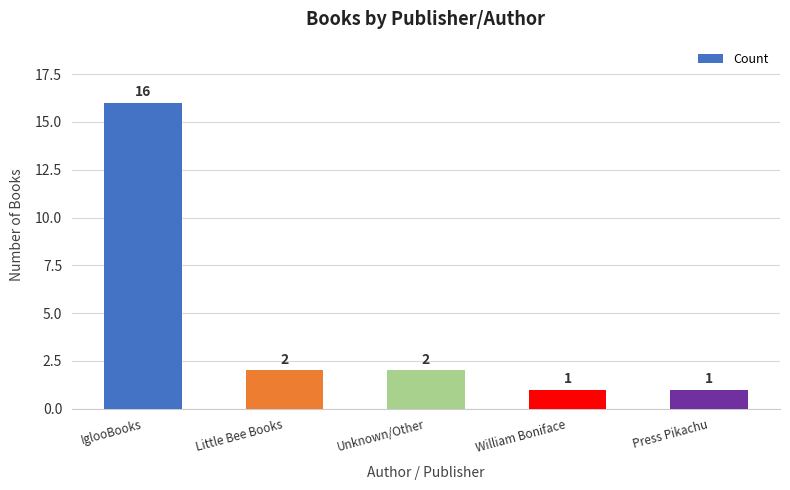

What is the ratio of the value at Unknown/Other to the value at William Boniface?

2.0